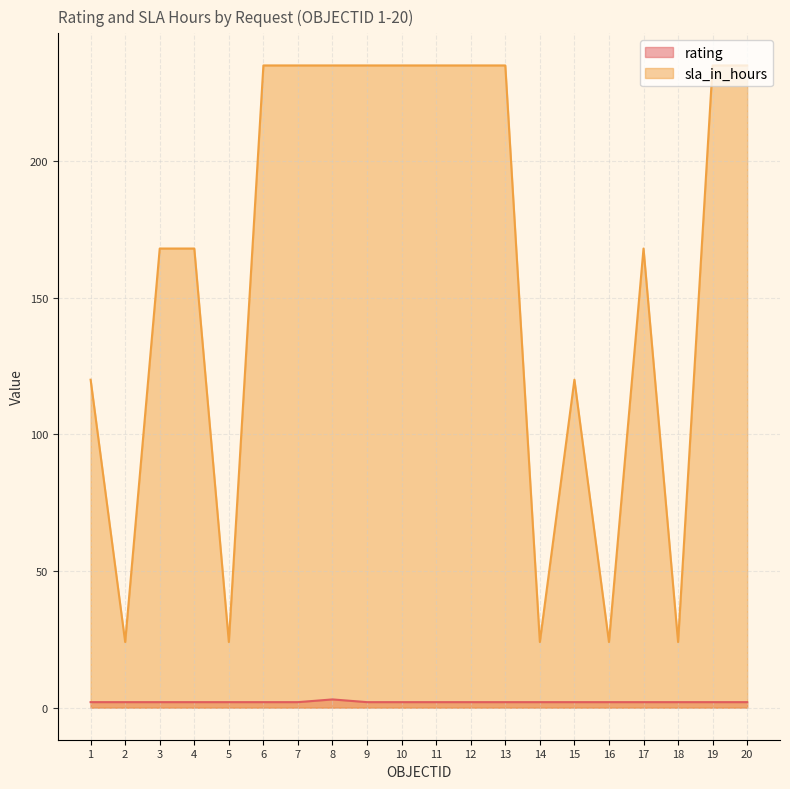

Reading left to right, transcribe all the data shown in this chart.

rating: 2	2	2	2	2	2	2	3	2	2	2	2	2	2	2	2	2	2	2	2
sla_in_hours: 120	24	168	168	24	235	235	235	235	235	235	235	235	24	120	24	168	24	235	235